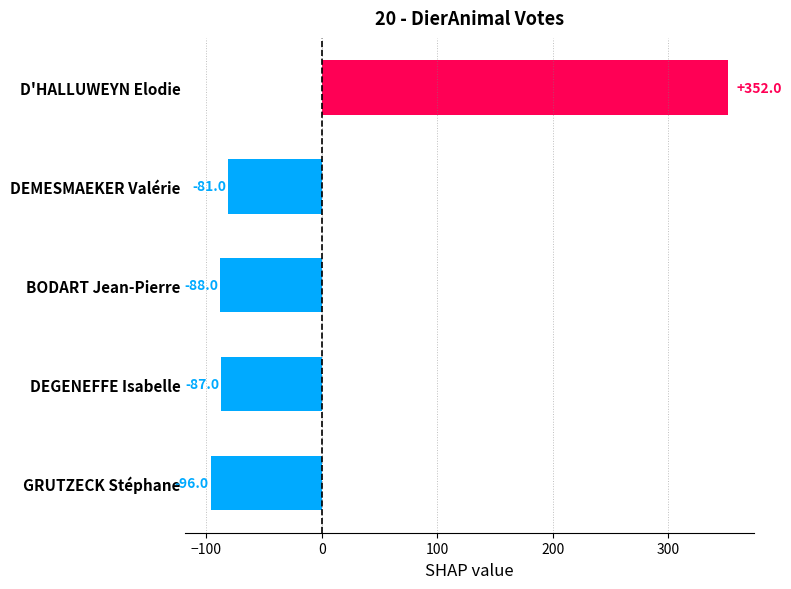

How many data points are less than -87?

2